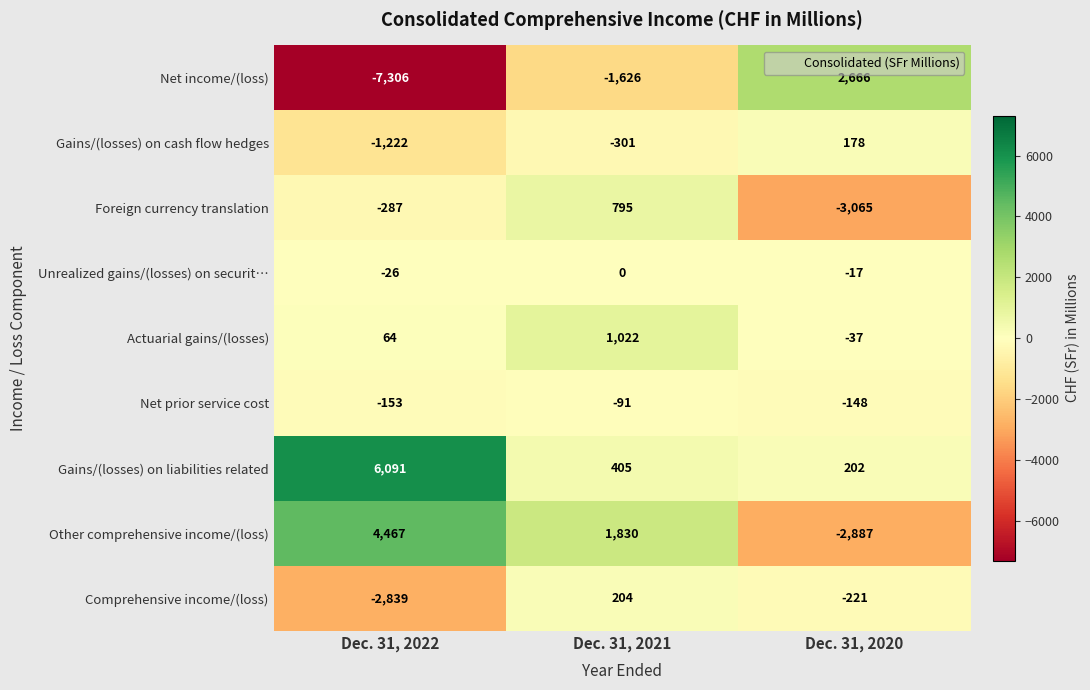

What is the approximate value of Actuarial gains/(losses) at Dec. 31, 2020?

-37